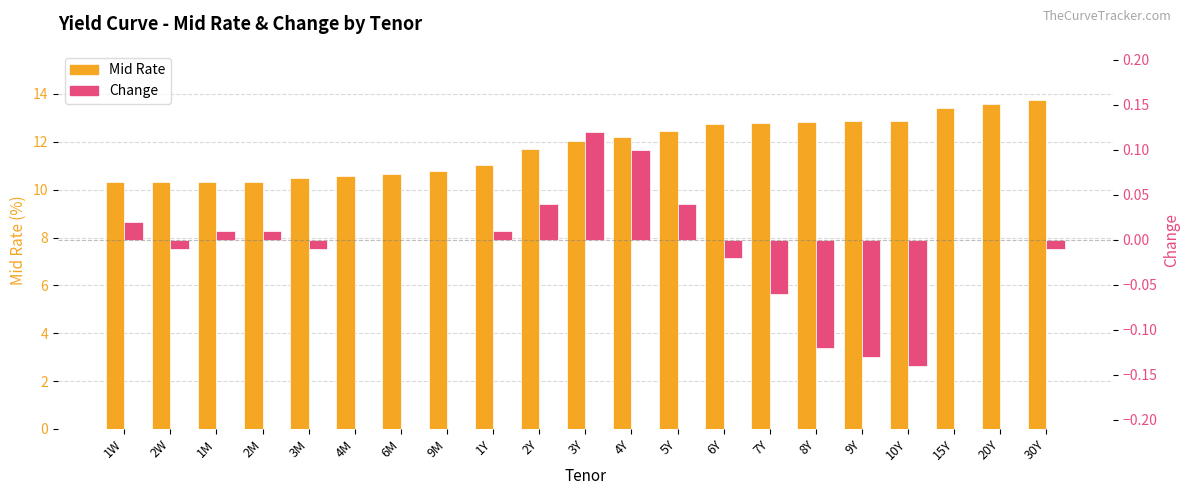

What is the label of the 14th bar from the left?

6Y